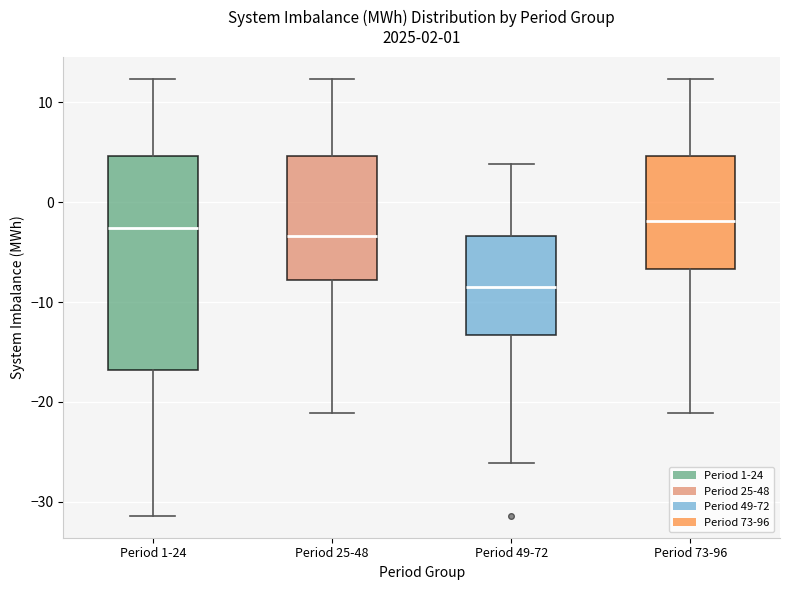

Comparing the boxes themselves (not the whiskers), which one is the tallest?

Period 1-24